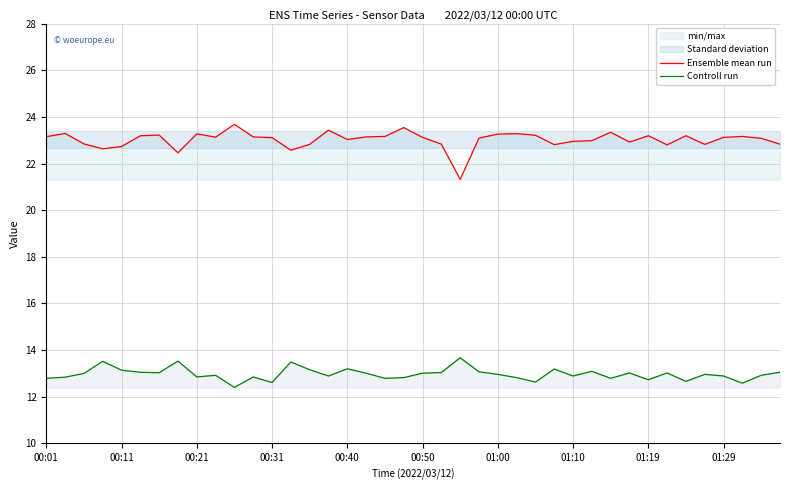

The Controll run series shows 13.1 at 00:11. True or false?

True